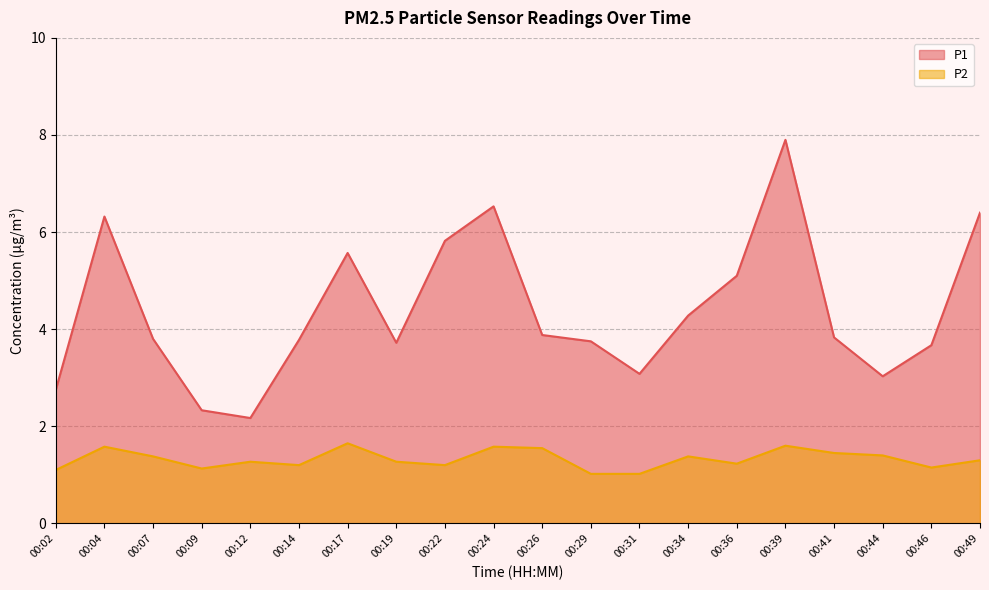

Read the P1 line value at 00:24.

6.5